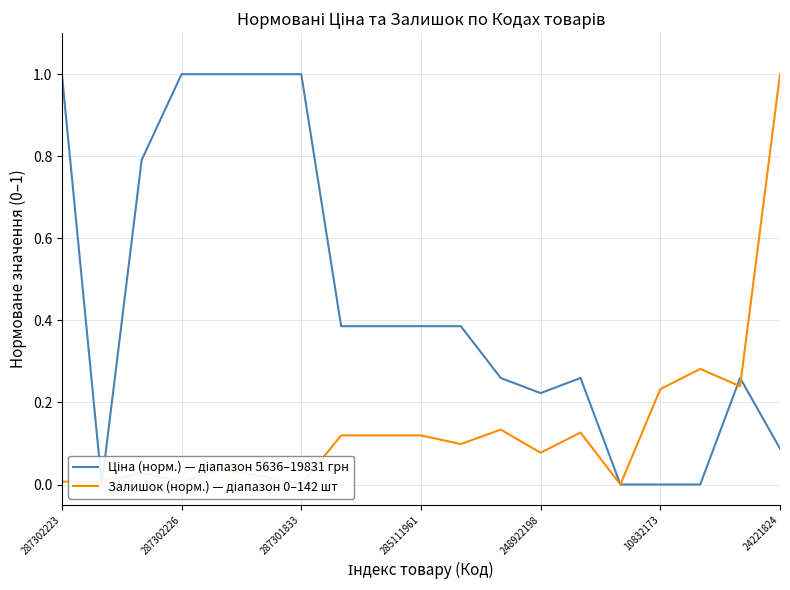

Reading left to right, list all the values displayed in this chart.

Ціна (норм.) — діапазон 5636–19831 грн: 1.0	0.0	0.8	1.0	1.0	1.0	1.0	0.4	0.4	0.4	0.4	0.3	0.2	0.3	0.0	0.0	0.0	0.3	0.1
Залишок (норм.) — діапазон 0–142 шт: 0.0	0.0	0.0	0.0	0.0	0.0	0.0	0.1	0.1	0.1	0.1	0.1	0.1	0.1	0.0	0.2	0.3	0.2	1.0